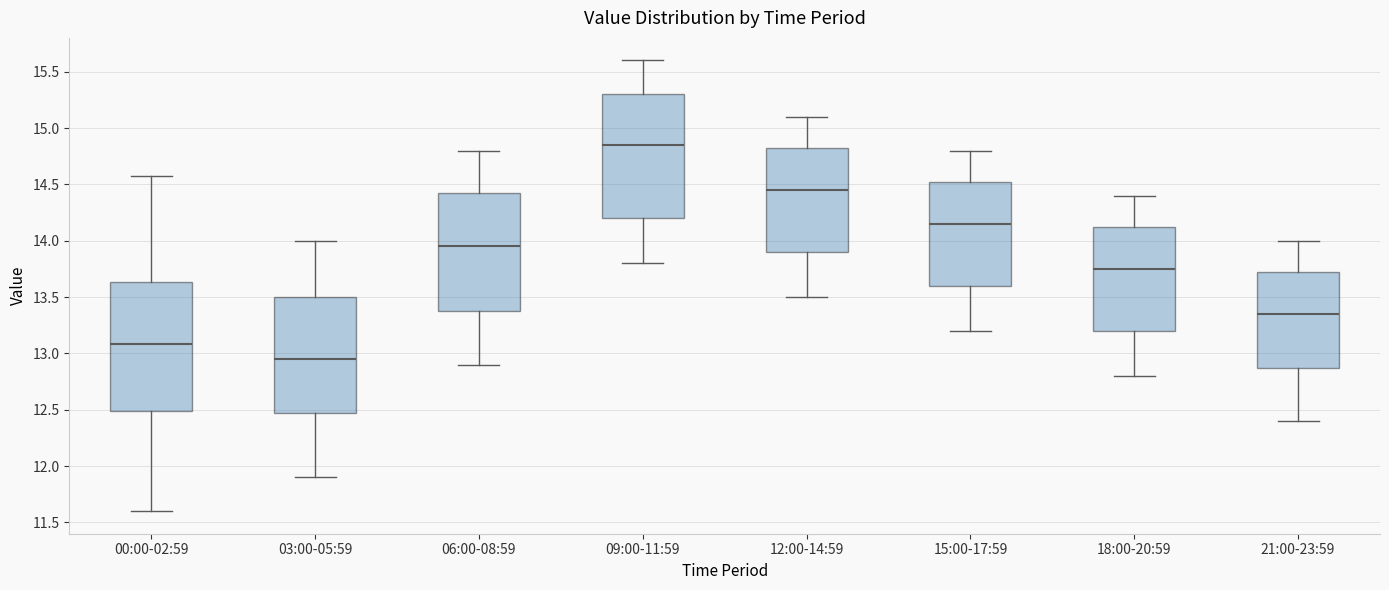

Reading left to right, transcribe this box plot: for each box, give where its median line is, the range the box spans, and where its two whiskers end, as read against the y-axis. The values are not printed on the chart, so give them approximately, as read against the axis.

00:00-02:59: median 13.10, box 12.50 to 13.65, whiskers 11.60 to 14.55
03:00-05:59: median 12.95, box 12.50 to 13.50, whiskers 11.90 to 14.00
06:00-08:59: median 13.95, box 13.40 to 14.45, whiskers 12.90 to 14.80
09:00-11:59: median 14.85, box 14.20 to 15.30, whiskers 13.80 to 15.60
12:00-14:59: median 14.45, box 13.90 to 14.85, whiskers 13.50 to 15.10
15:00-17:59: median 14.15, box 13.60 to 14.55, whiskers 13.20 to 14.80
18:00-20:59: median 13.75, box 13.20 to 14.15, whiskers 12.80 to 14.40
21:00-23:59: median 13.35, box 12.90 to 13.75, whiskers 12.40 to 14.00